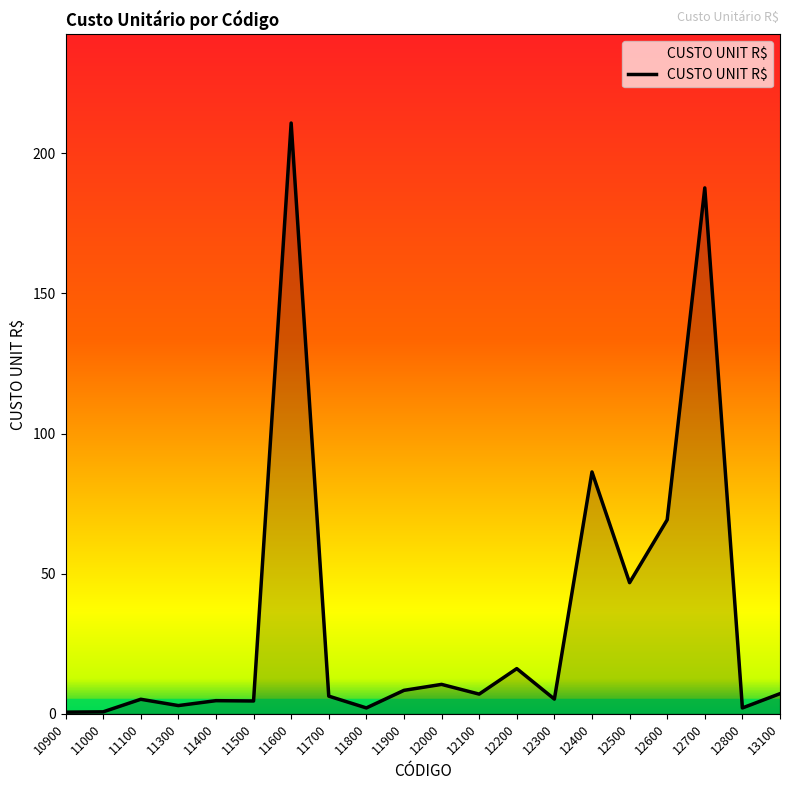

Between 12600 and 10900, which is larger?

12600